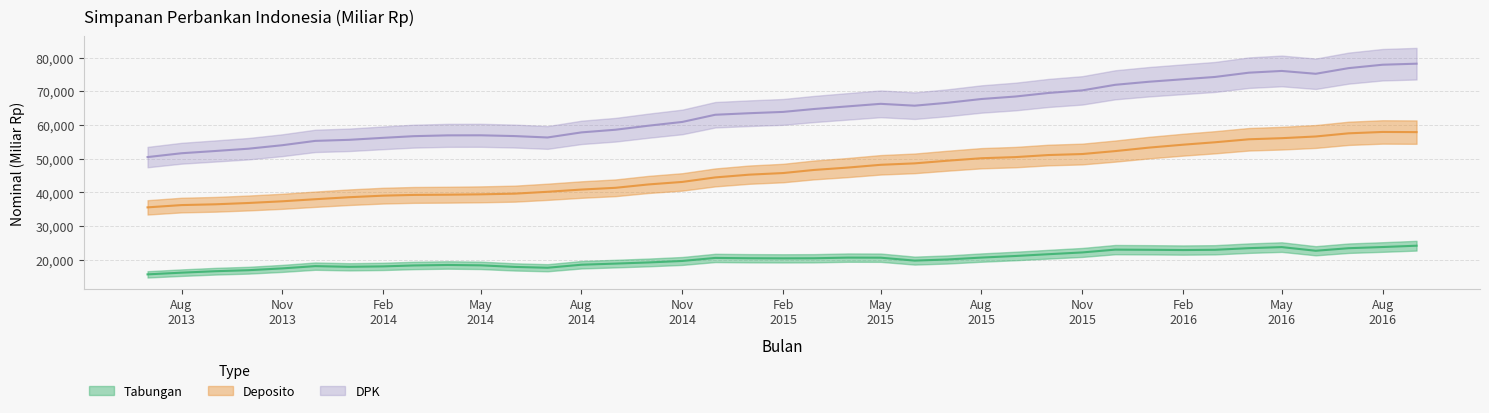

True or false: Deposito has more than 0 points higher than both neighbors.

True